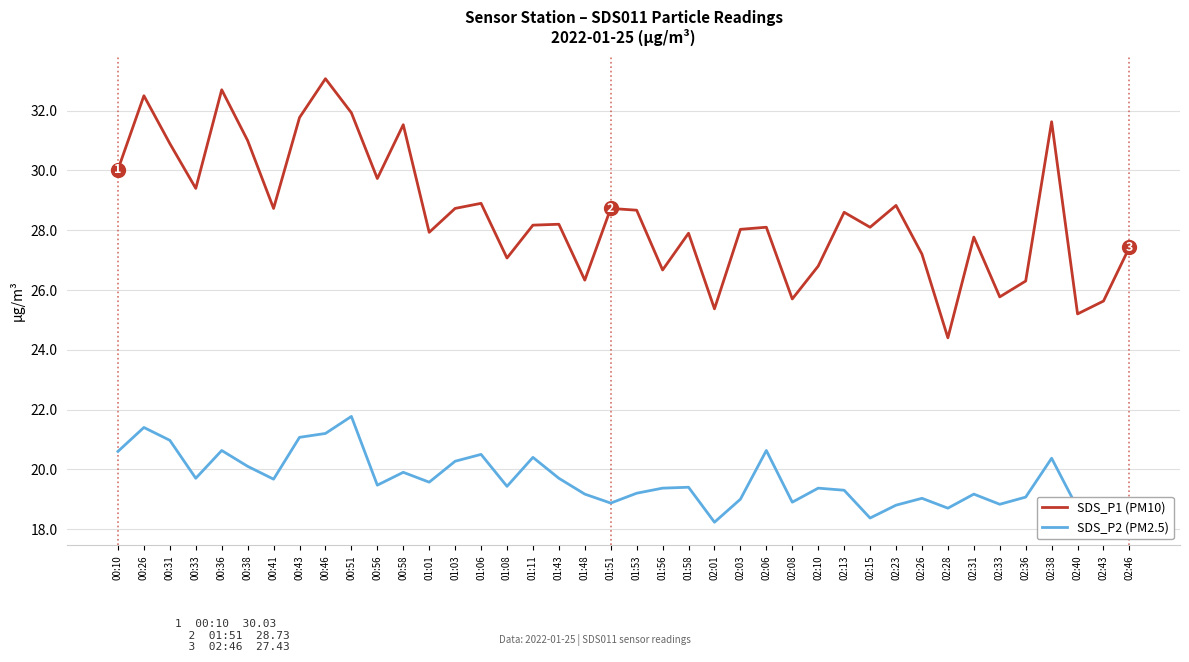

The value of SDS_P1 (PM10) at 01:53 is 28.7. True or false?

True